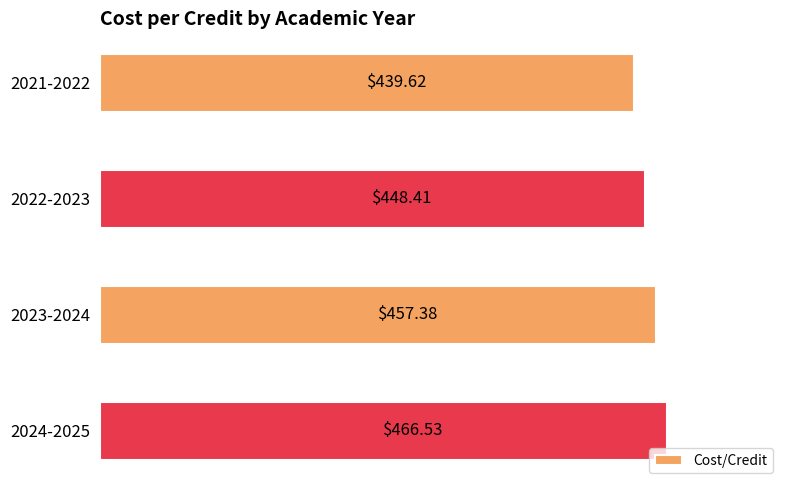

What is the smallest value displayed?

439.6